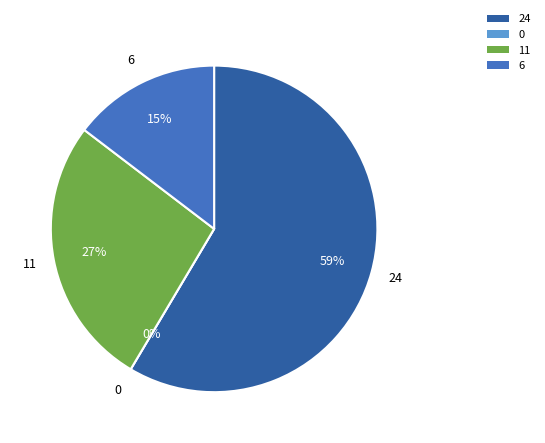

To the nearest percent, what is the difference between the largest and smallest slice percentages?

59%